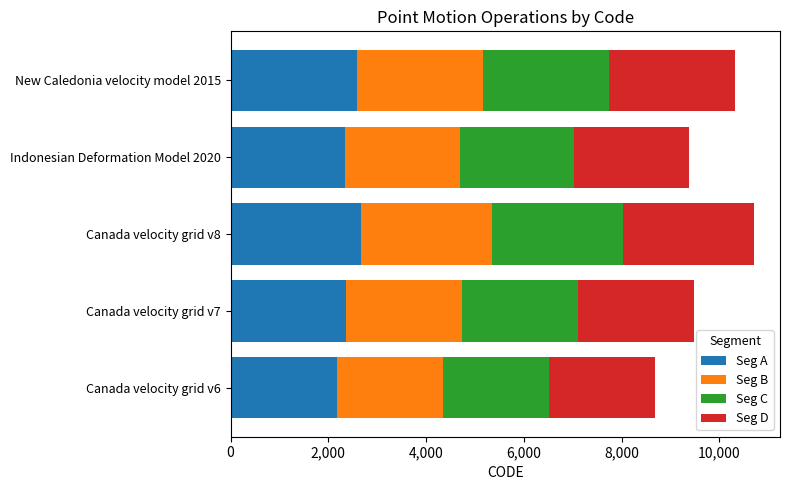

What is the lowest value of the Seg A series?

2169.0